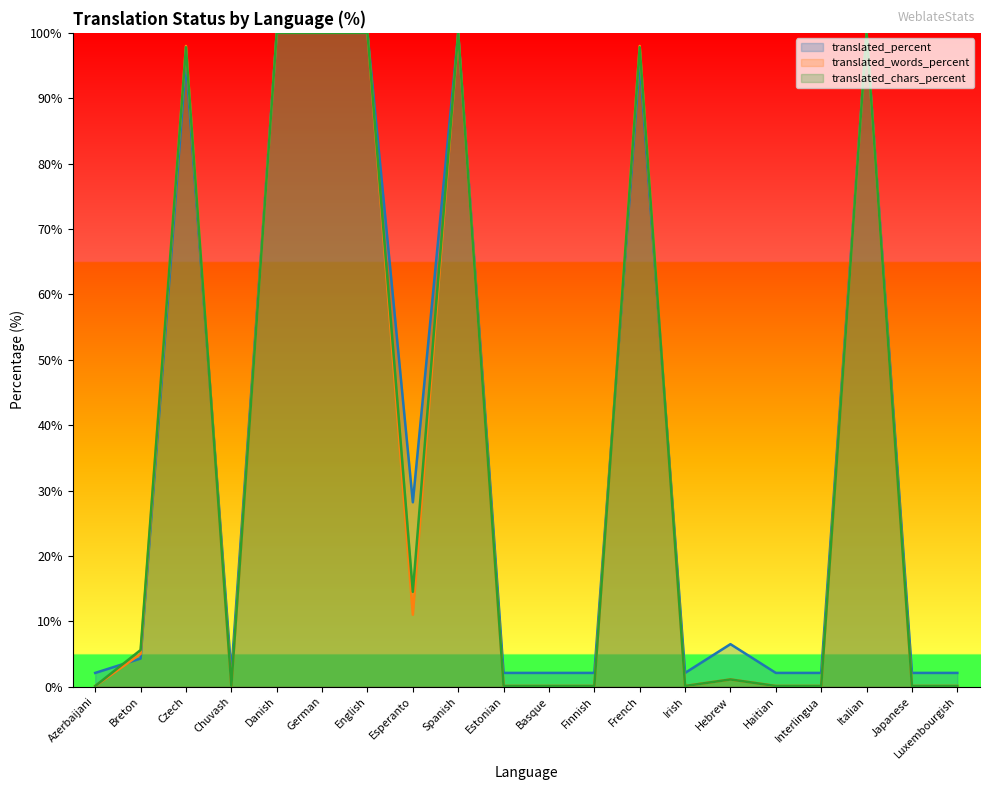

What is the label of the 14th point from the left?

Irish